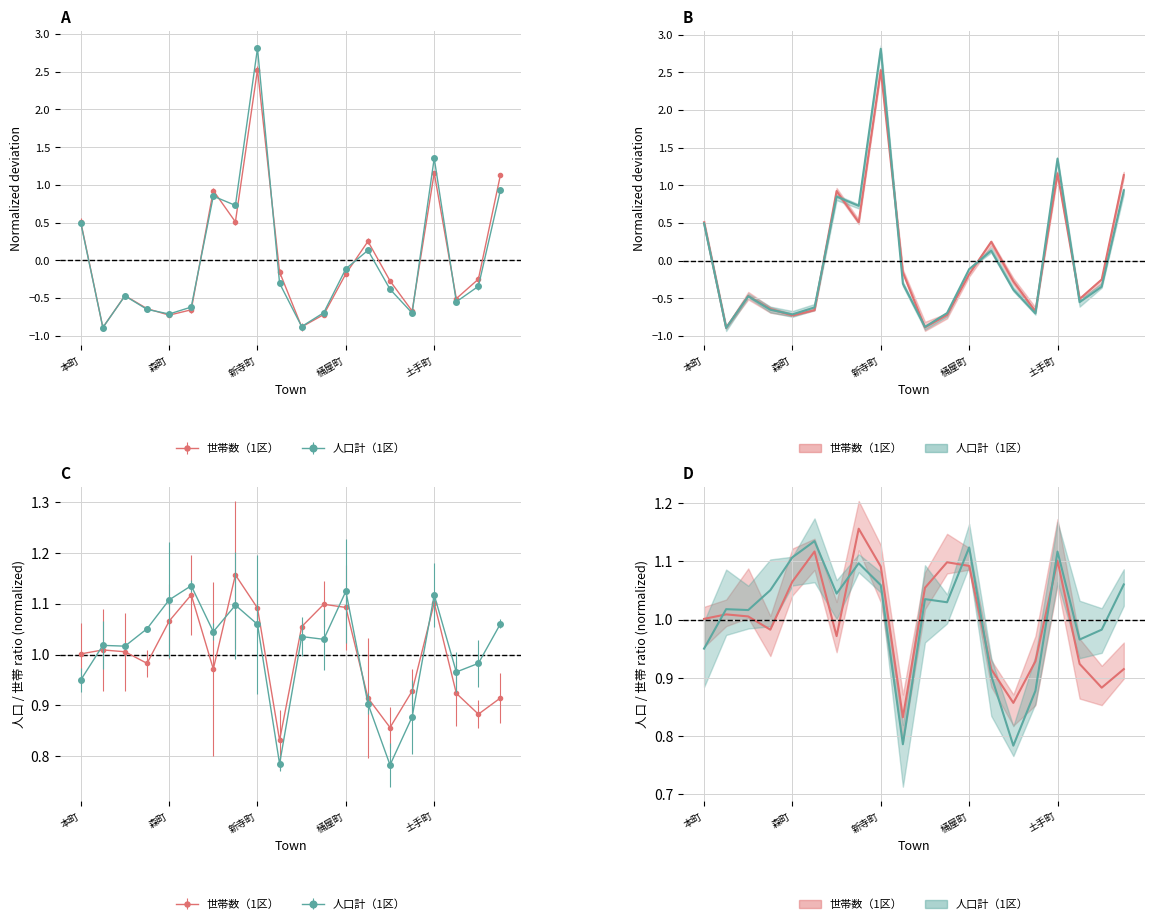

At which category does the chart reach its peak across all series?

新寺町